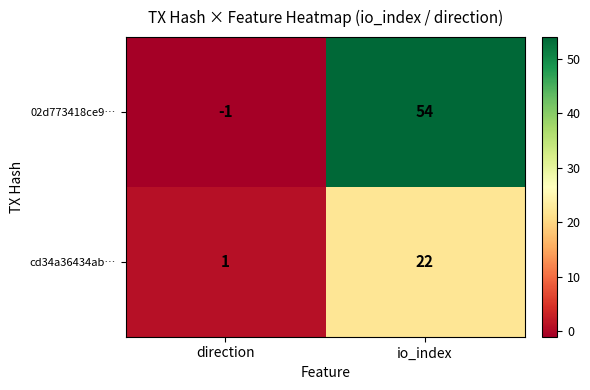

Which label corresponds to the smallest value in the chart?

direction